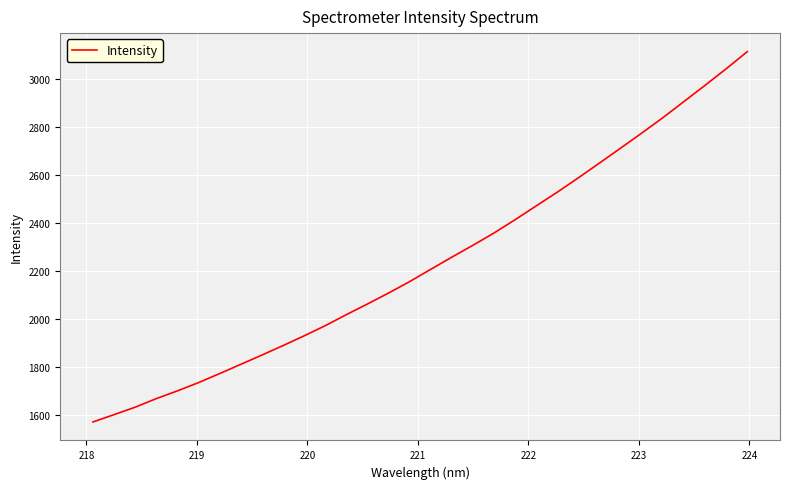

What is the sum of all values?

71607.9